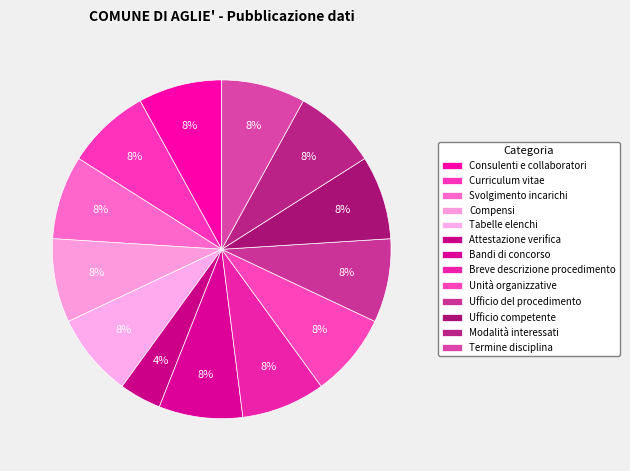

Which slice is the largest?

Consulenti e collaboratori